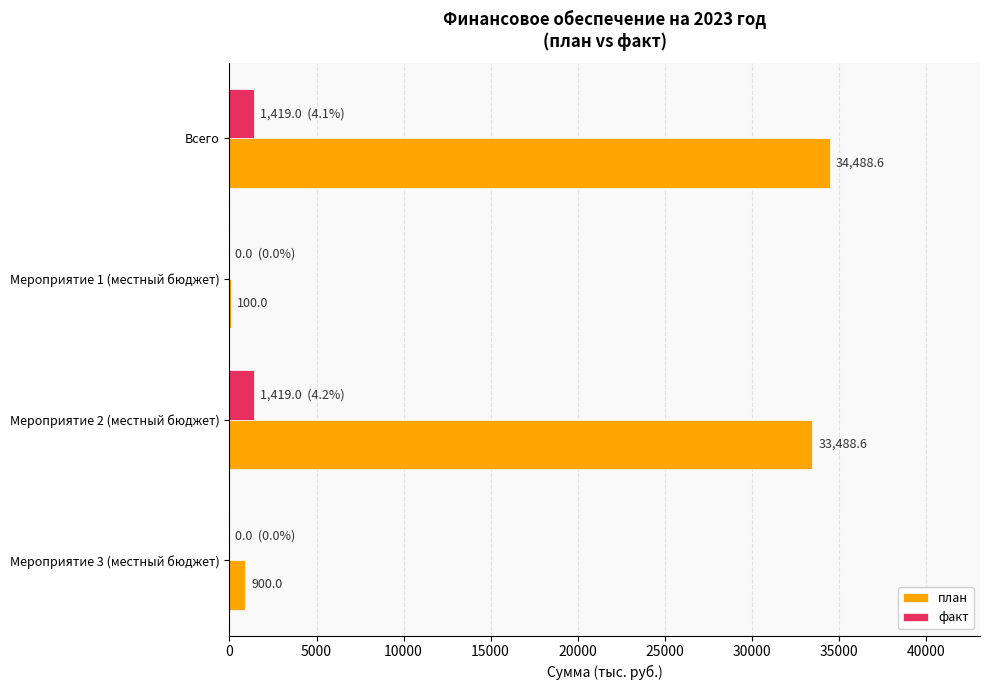

The value of план at Мероприятие 2 (местный бюджет) is 33488.6. True or false?

True